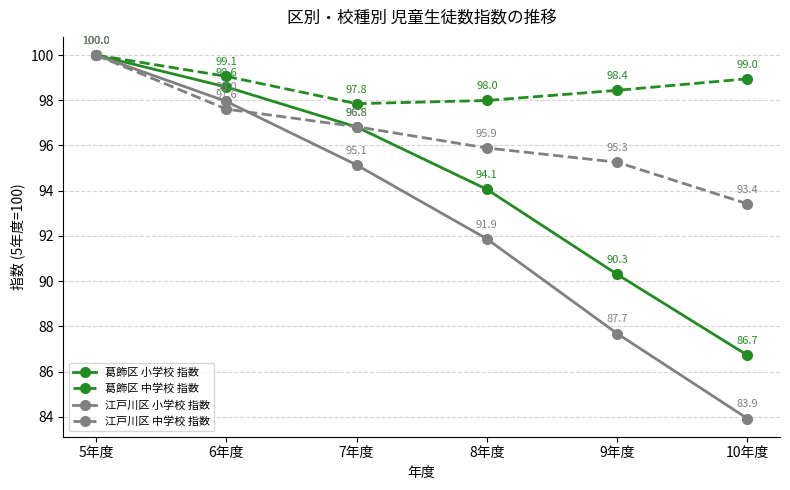

At which label is 葛飾区 小学校 指数 closest to 93?

8年度